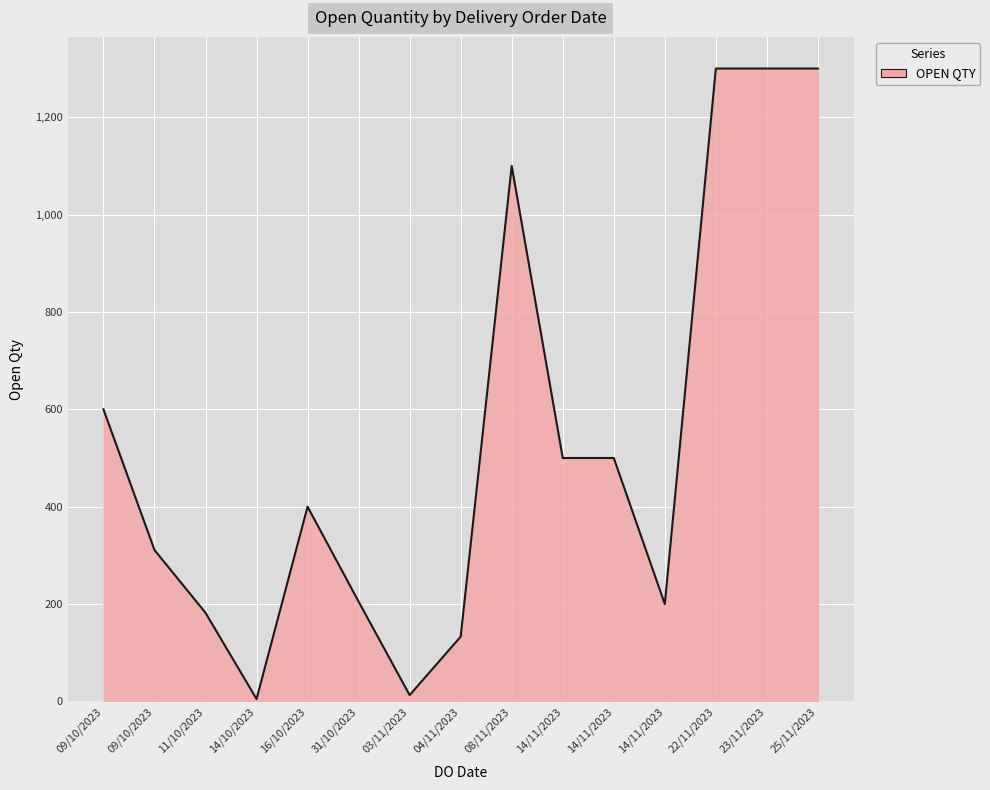

Is this an area chart (filled region under the line)?

Yes